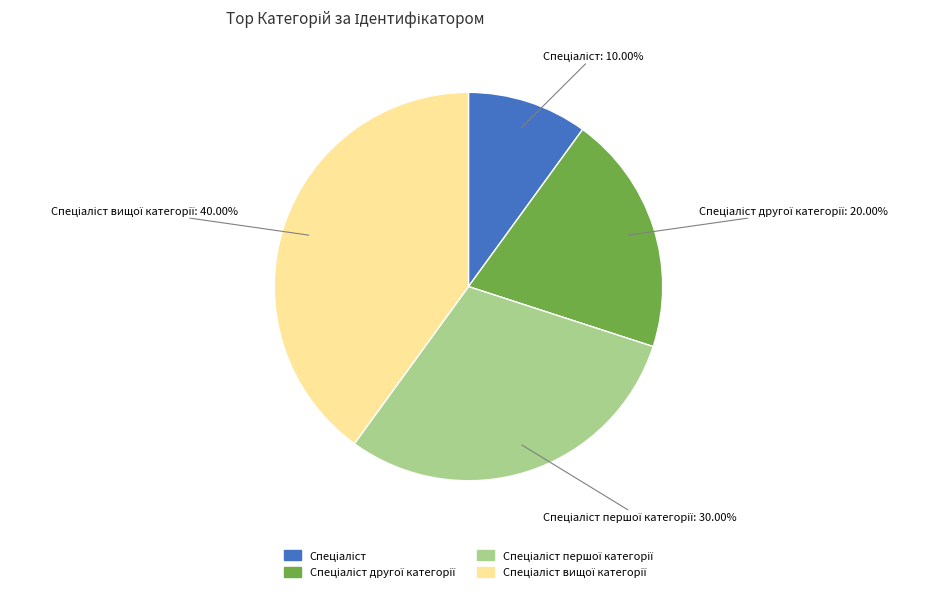

Is there any slice that represents more than half of the pie?

No